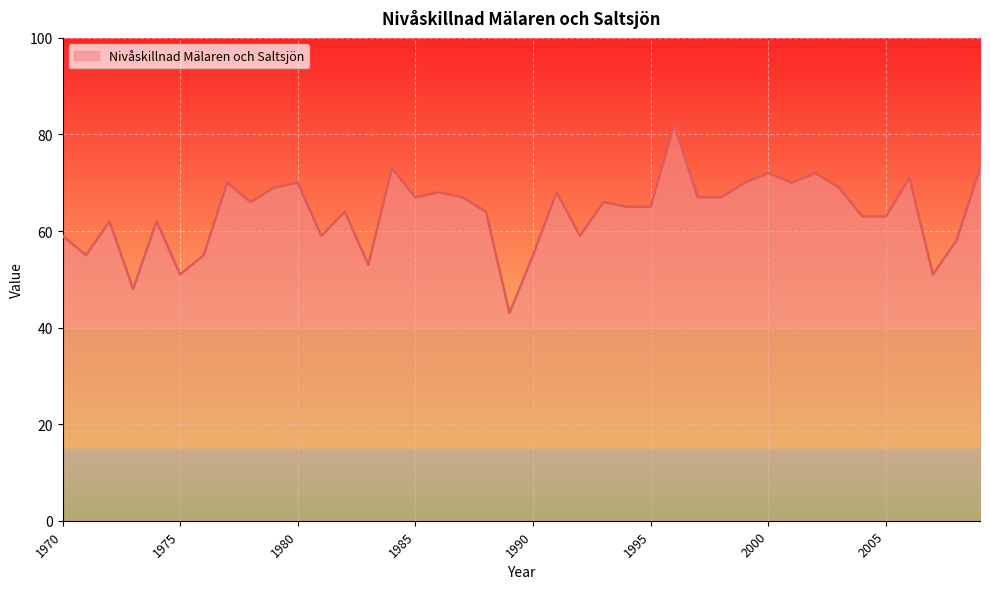

What is the smallest value displayed?

43